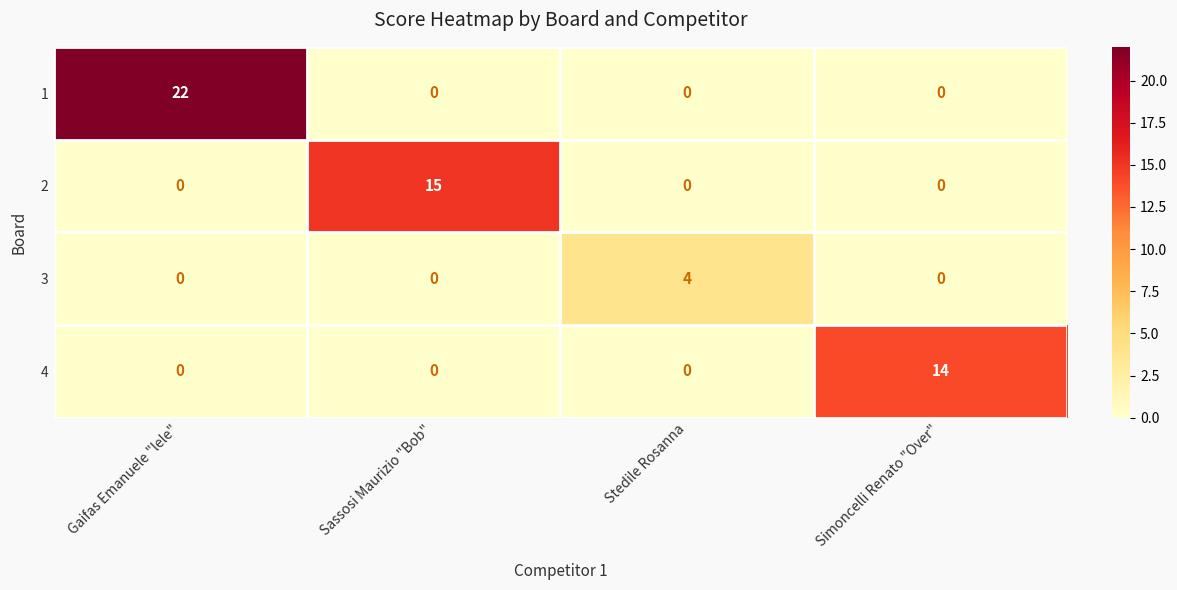

Rank the series by their maximum value, from highest to lowest.

1, 2, 4, 3